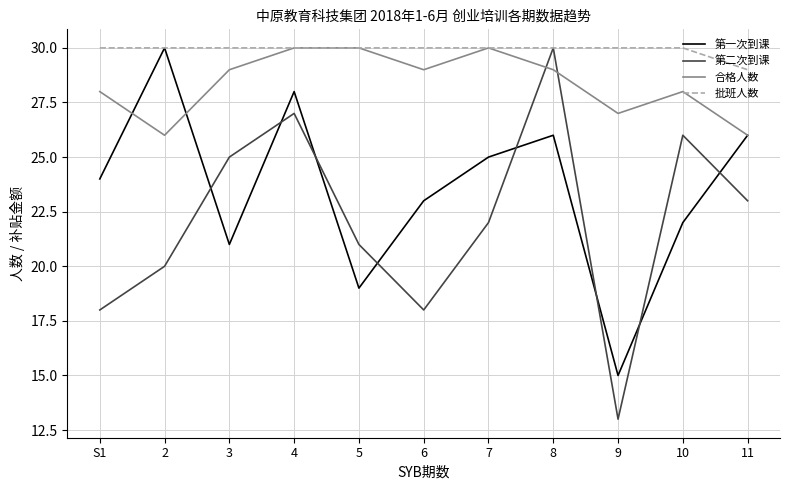

Which category has the highest value in the 第一次到课 series?

2